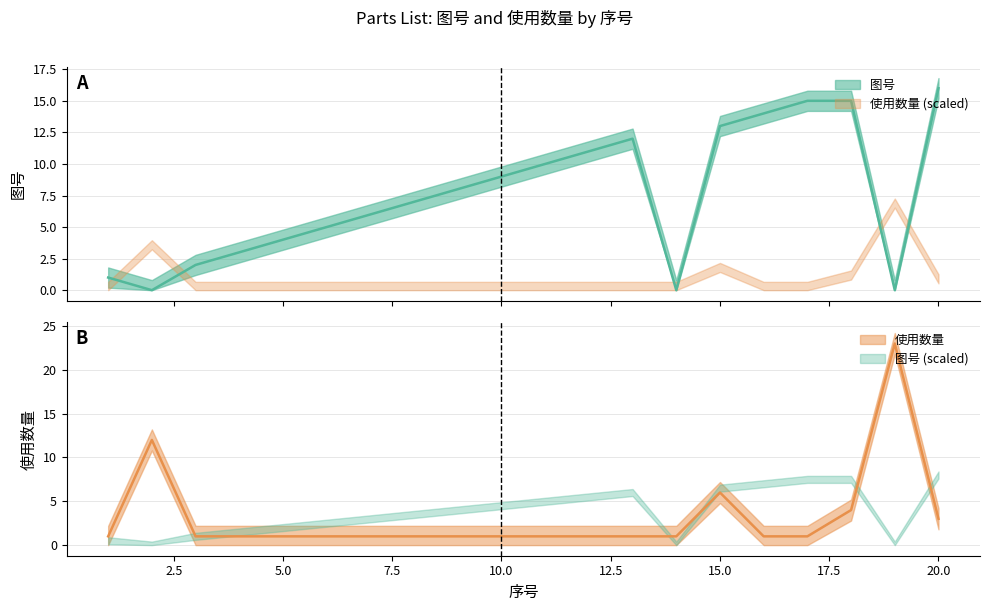

At which label is 图号 closest to 8?

9